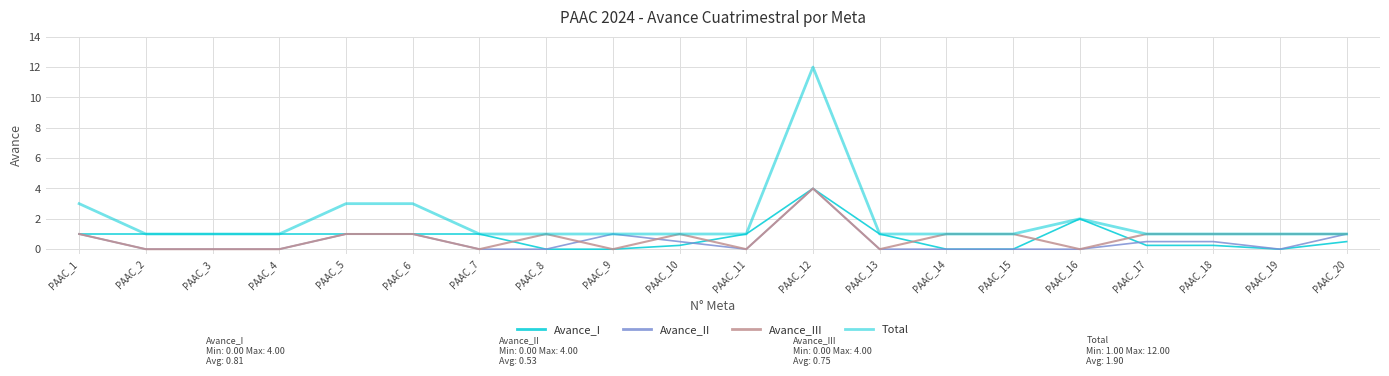

The value of Avance_I at PAAC_20 is 0.5. True or false?

True